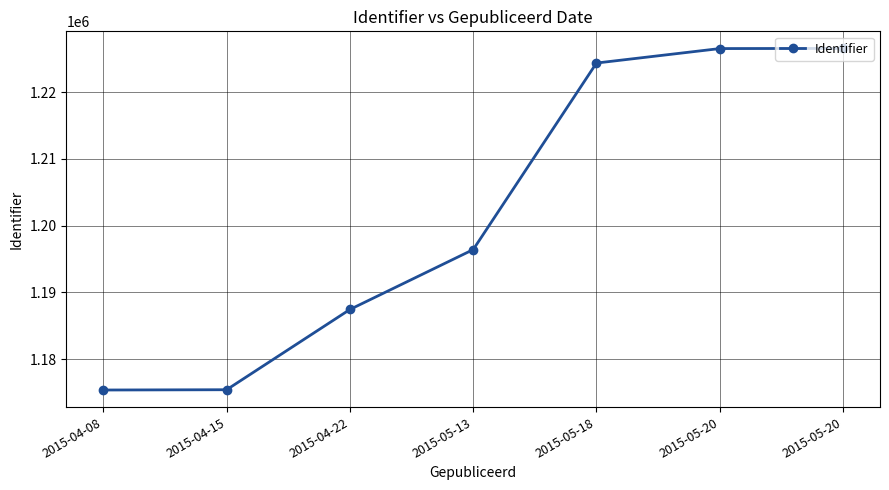

What value does the data have at 2015-04-22?

1187434